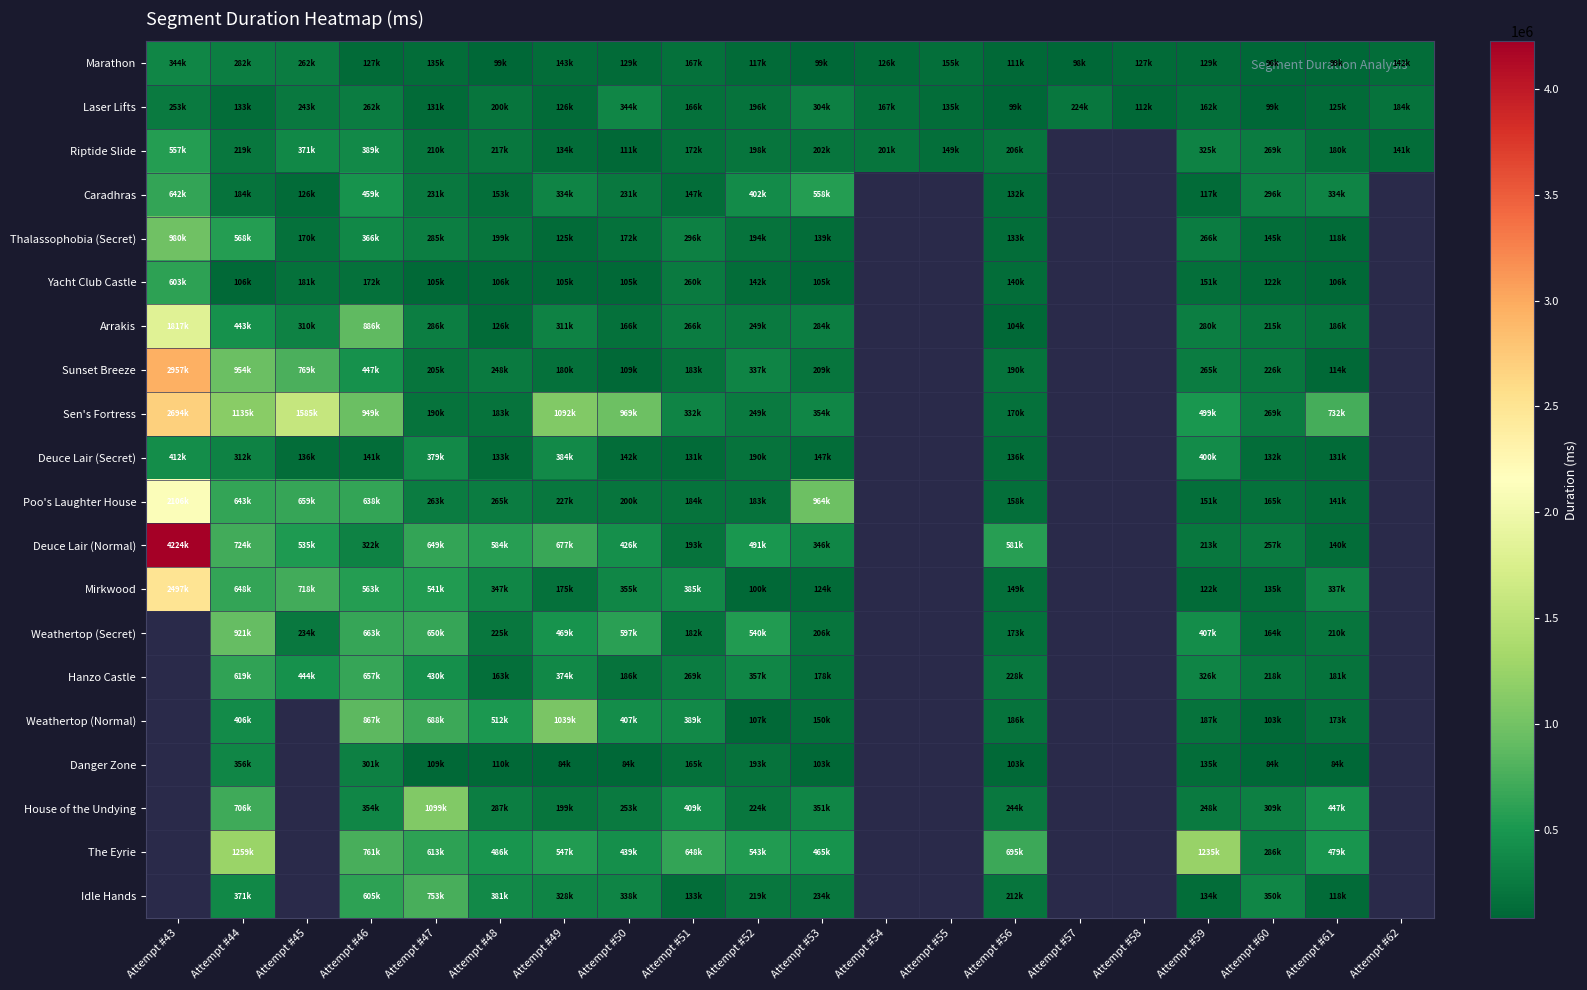

What is the difference between the maximum and minimum values in the Deuce Lair (Secret) series?

281600.0